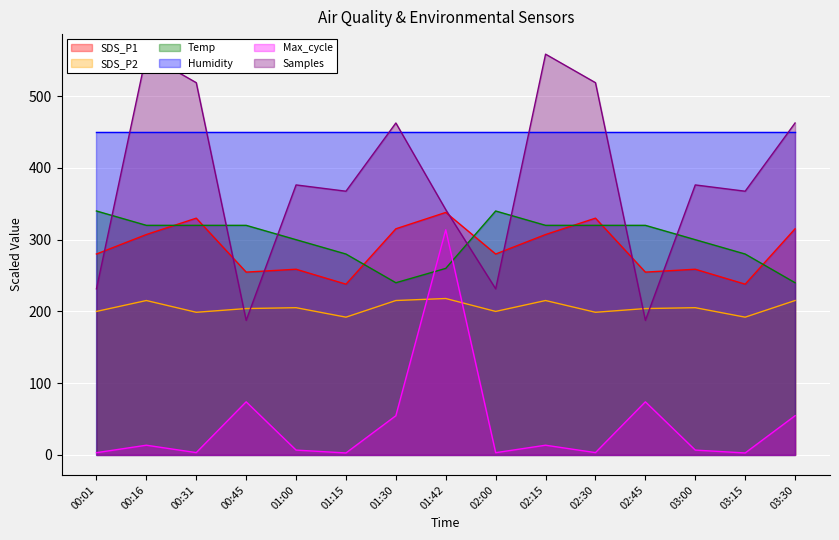

True or false: SDS_P2 has more than 2 points higher than both neighbors.

True